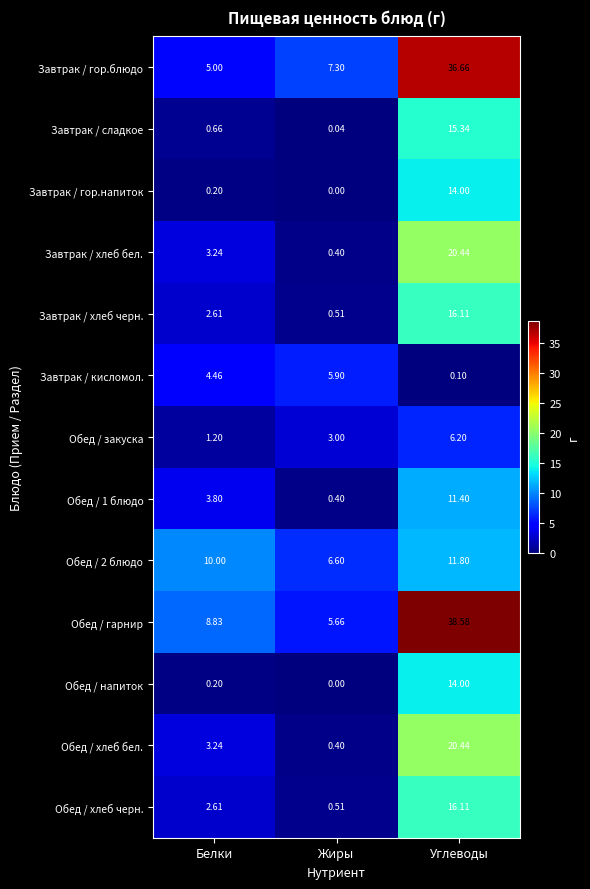

Rank the categories by Завтрак / хлеб бел. value from lowest to highest.

Жиры, Белки, Углеводы